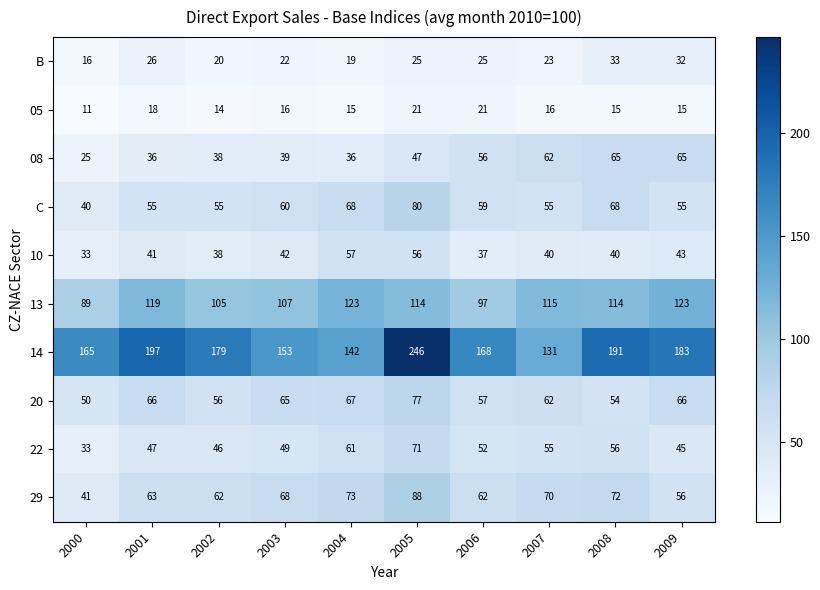

Which series has the largest total across all categories?

14